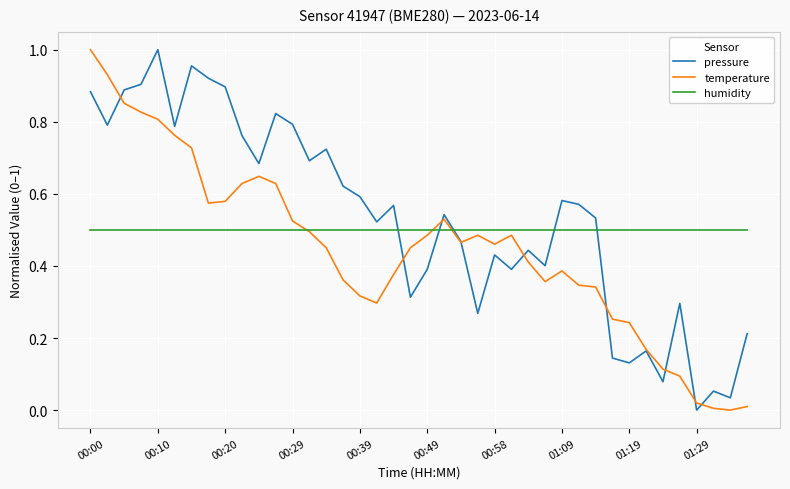

List the series in order of their overall mean, highest first.

pressure, humidity, temperature